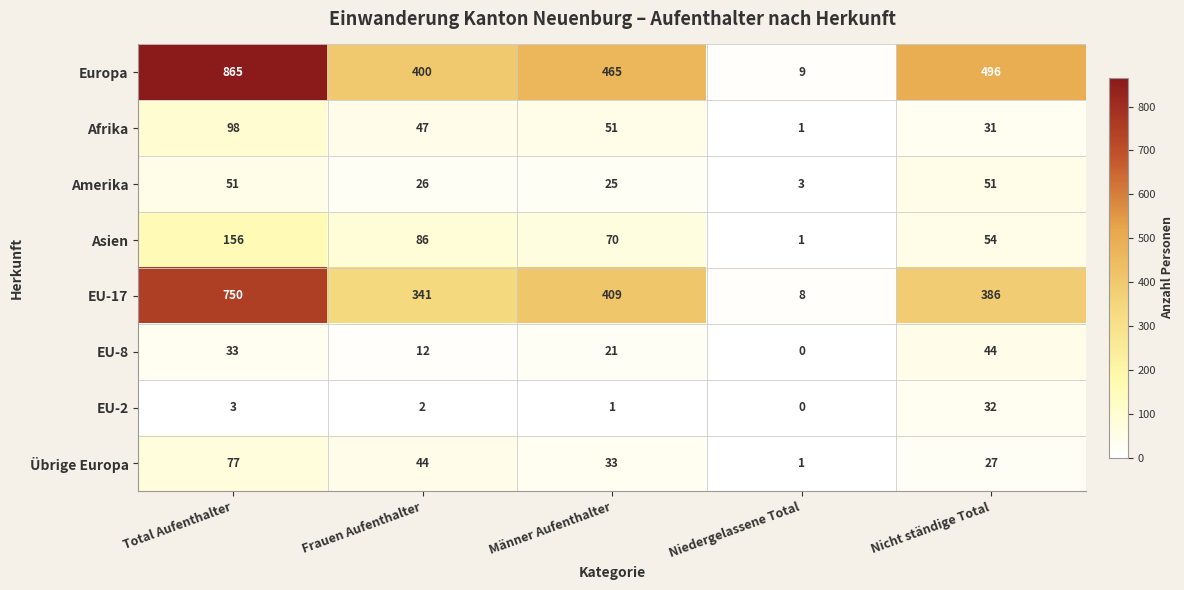

What is the total value across all series at Total Aufenthalter?

2033